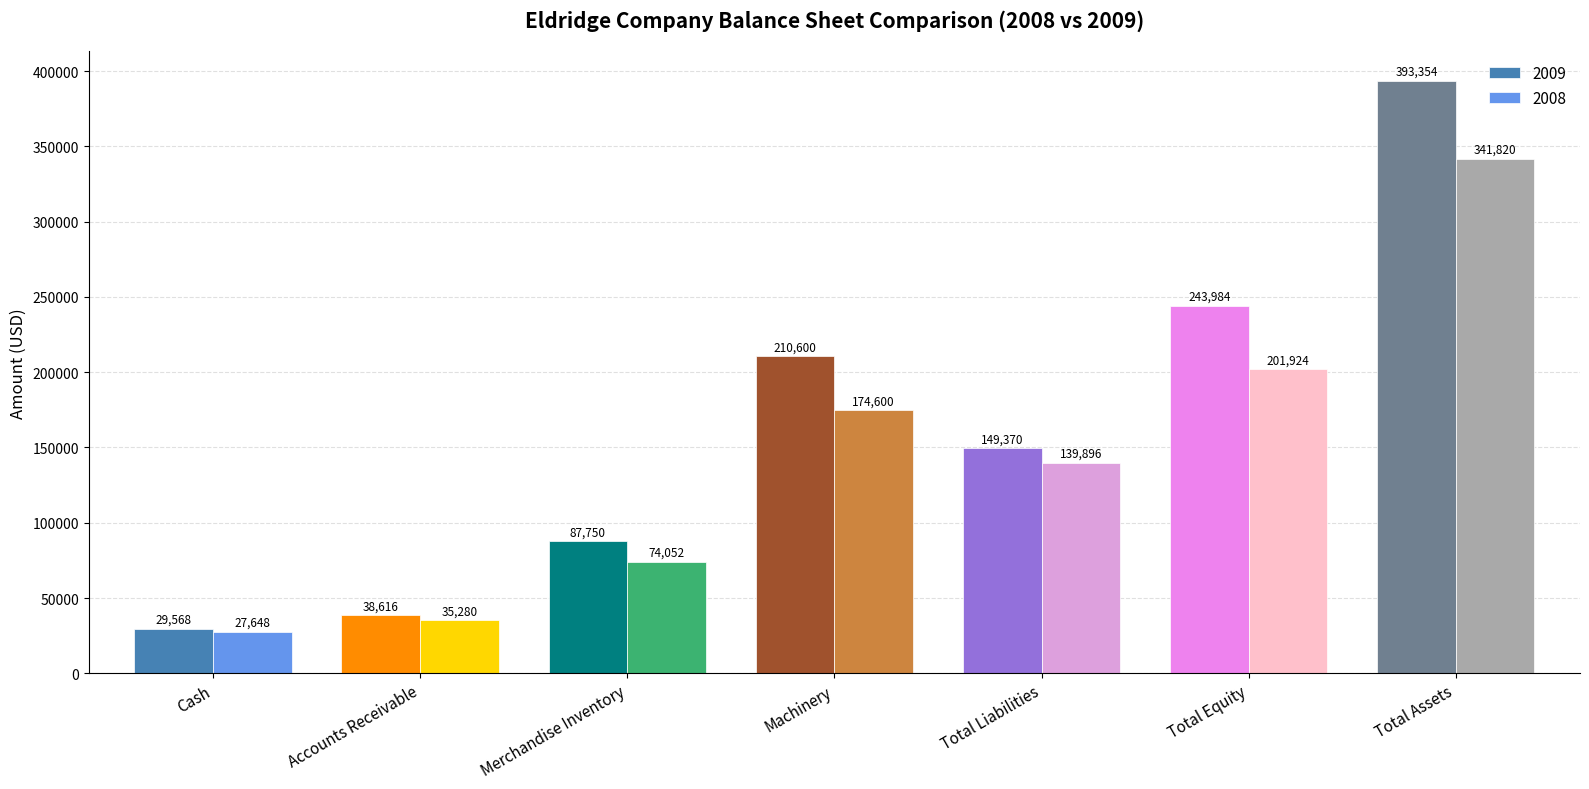

At which category does the chart reach its peak across all series?

Total Assets